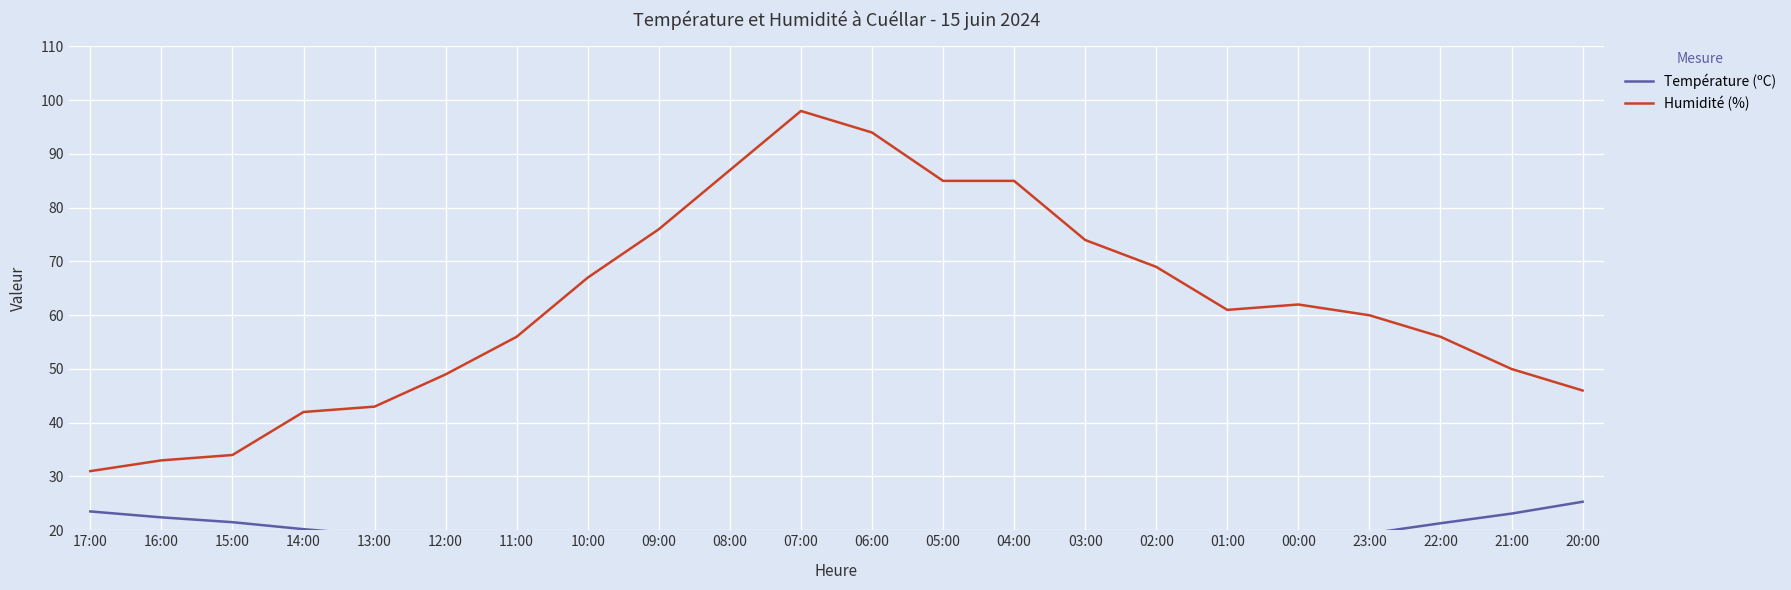

What value does the Température (ºC) series have at 14:00?

20.2